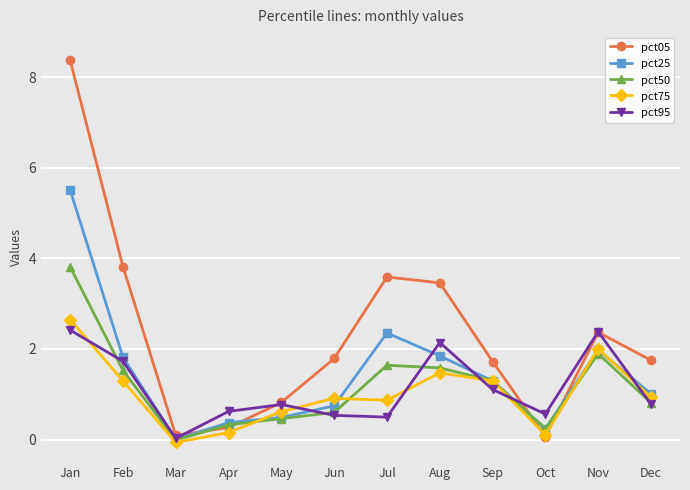

What value does the pct50 series have at Oct?

0.2